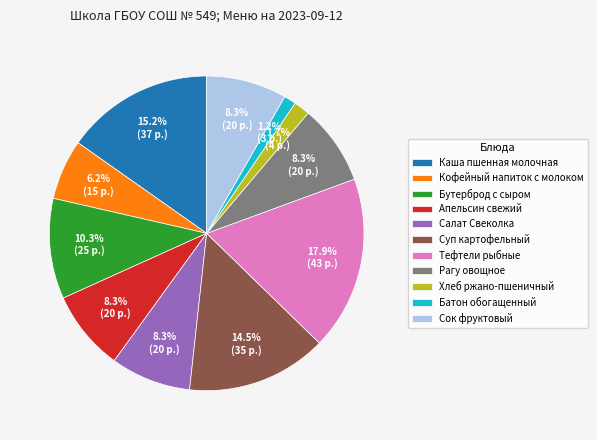

Is it true that Суп картофельный is 25% of the pie?

False